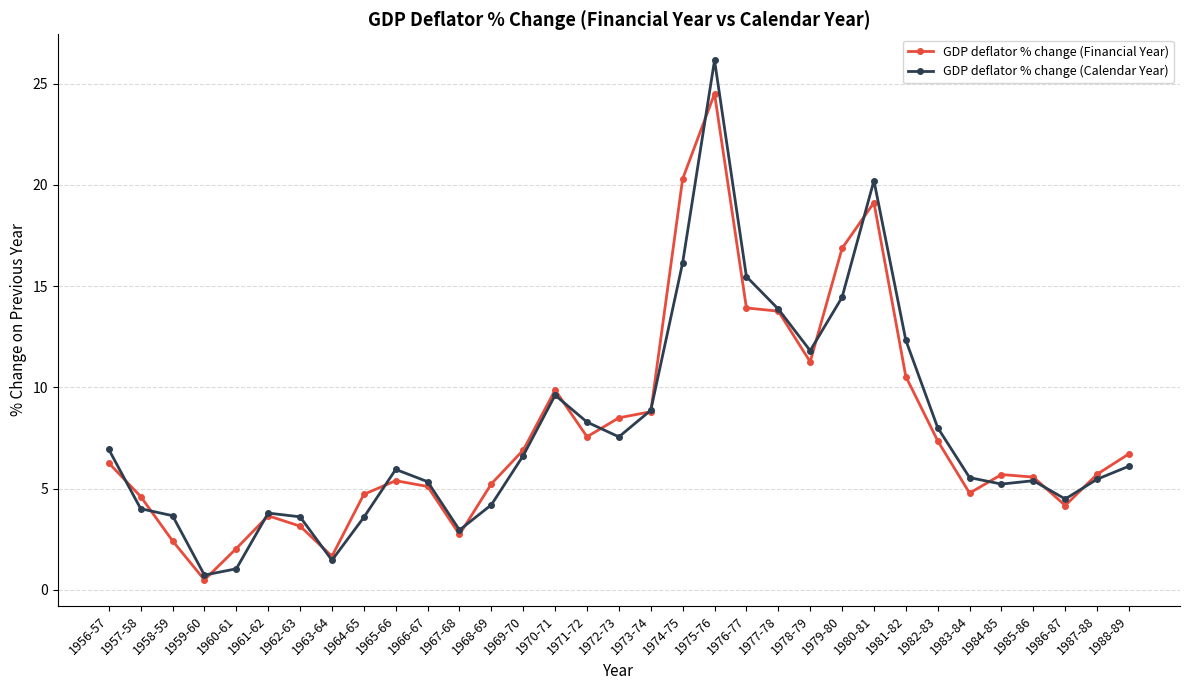

Which series has the widest spread of values?

GDP deflator % change (Calendar Year)